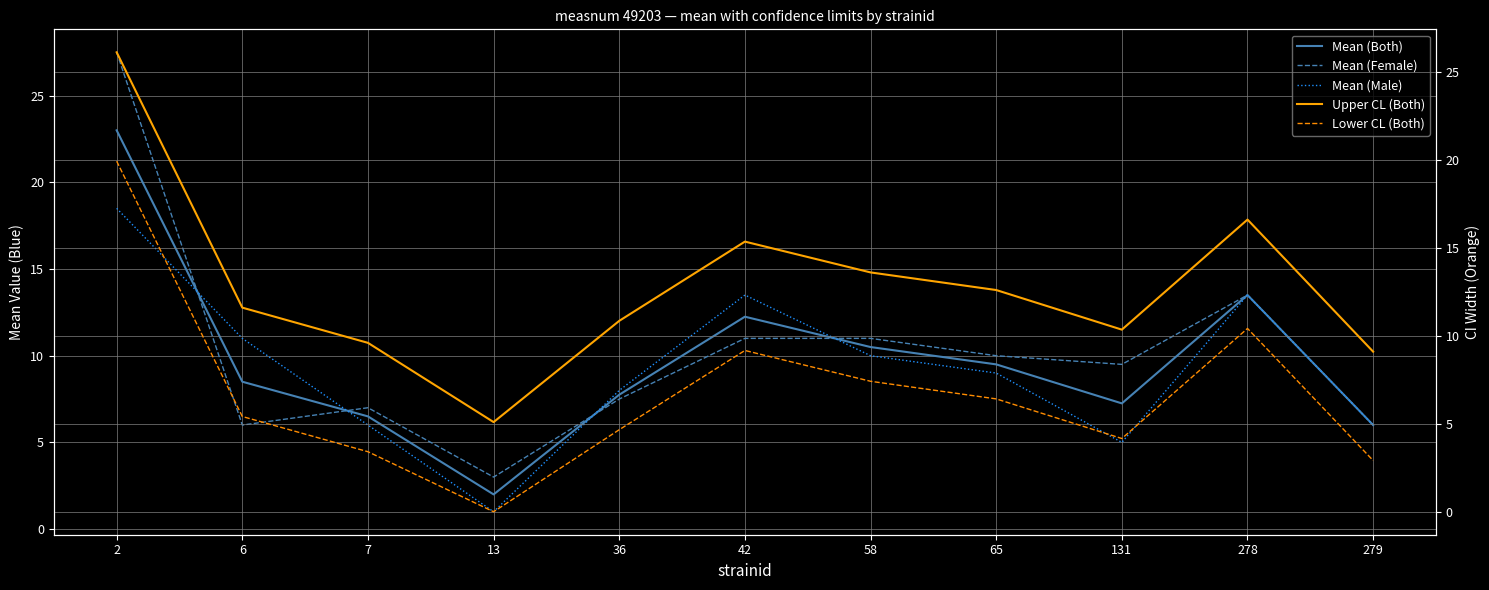

Which series has the largest total across all categories?

Upper CL (Both)